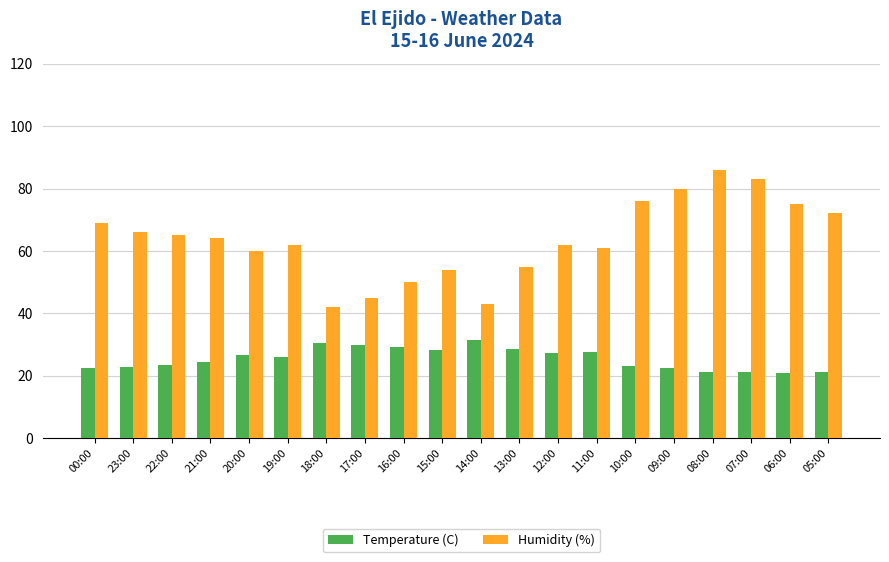

Is it true that Humidity (%) equals 81.8 at 13:00?

False